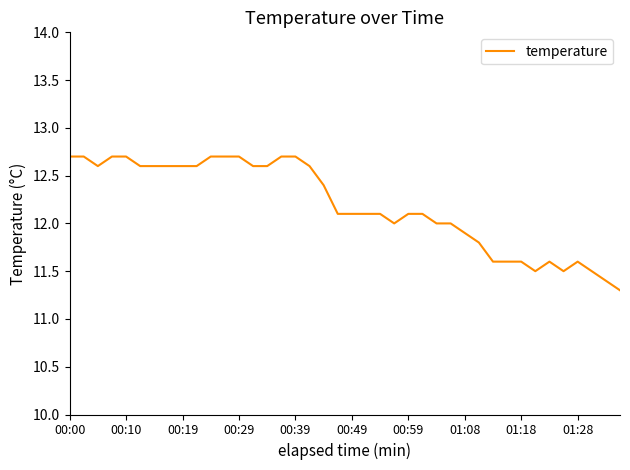

What is the smallest value displayed?

11.3